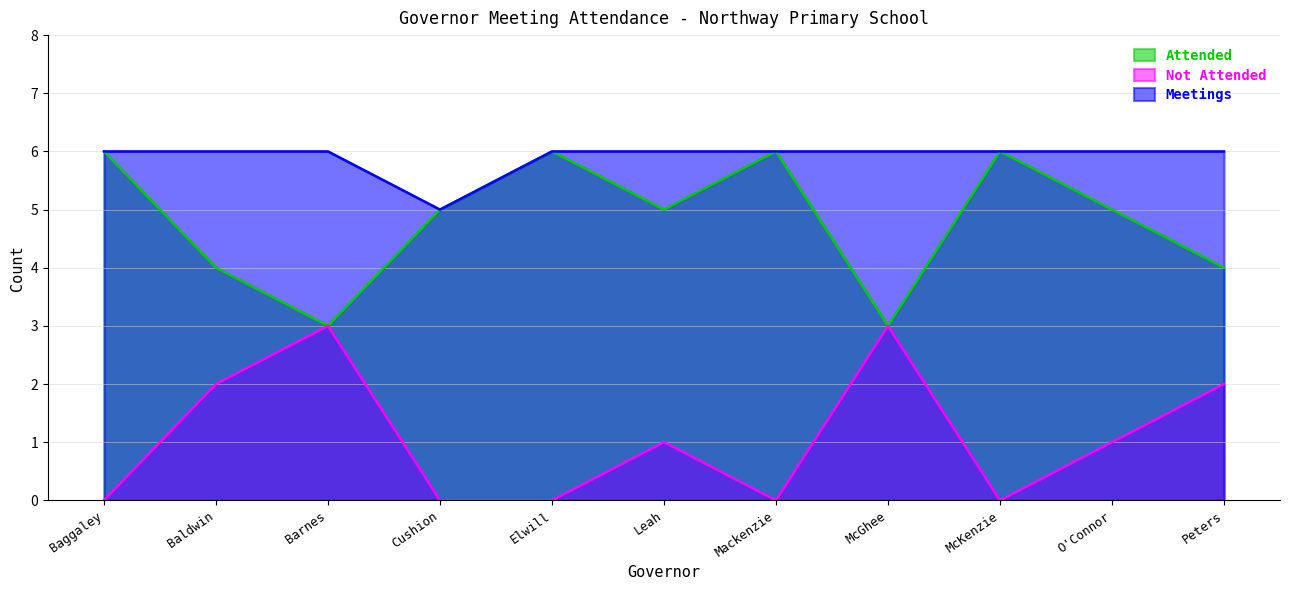

Is the value of Meetings at Peters greater than the value of Not Attended at Elwill?

Yes